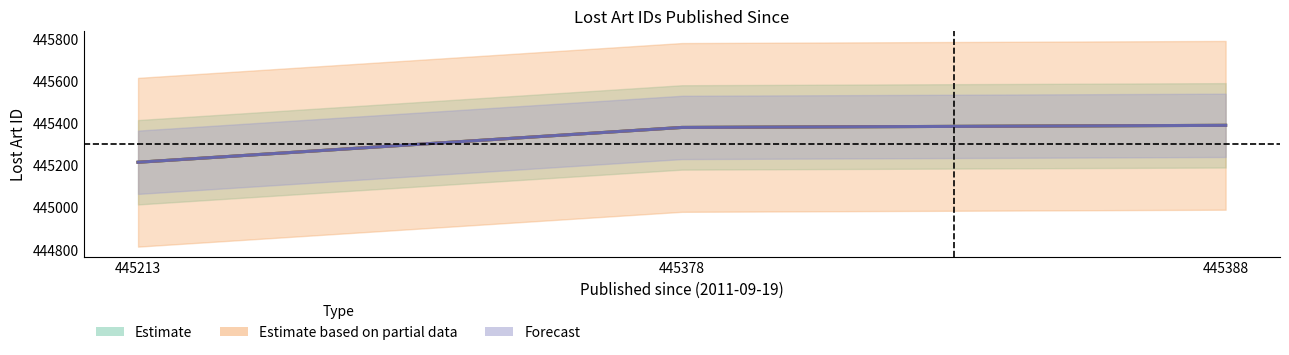

Which series has the largest range (max minus min)?

Estimate